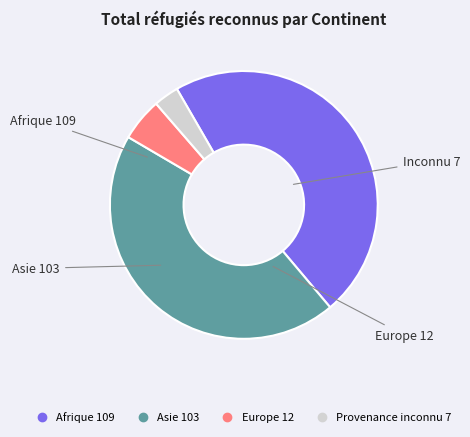

The Europe slice represents 5% of the pie. True or false?

True